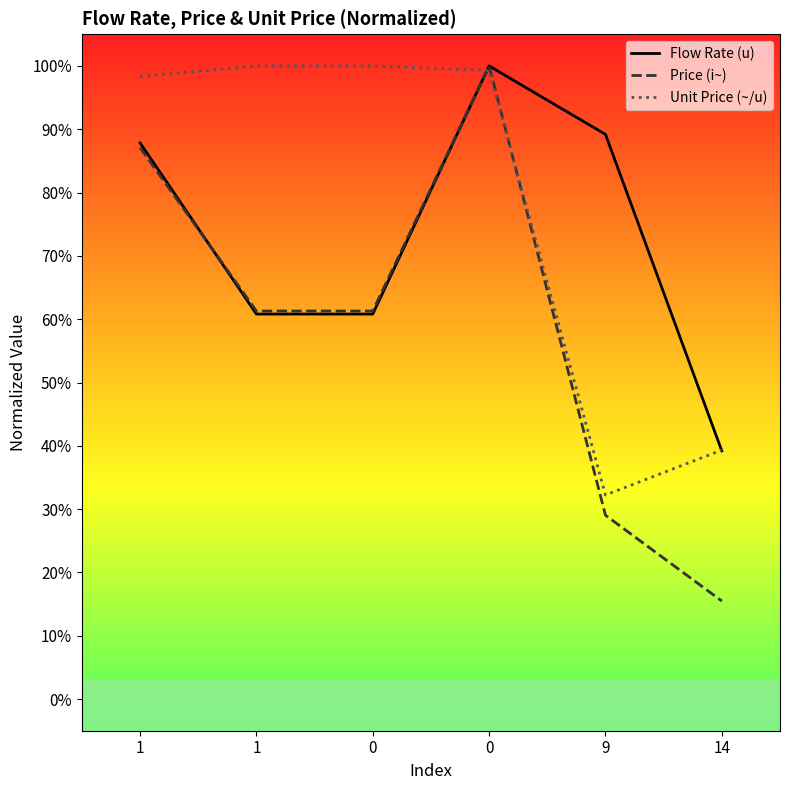

Read the Flow Rate (u) value at 9.

89.2